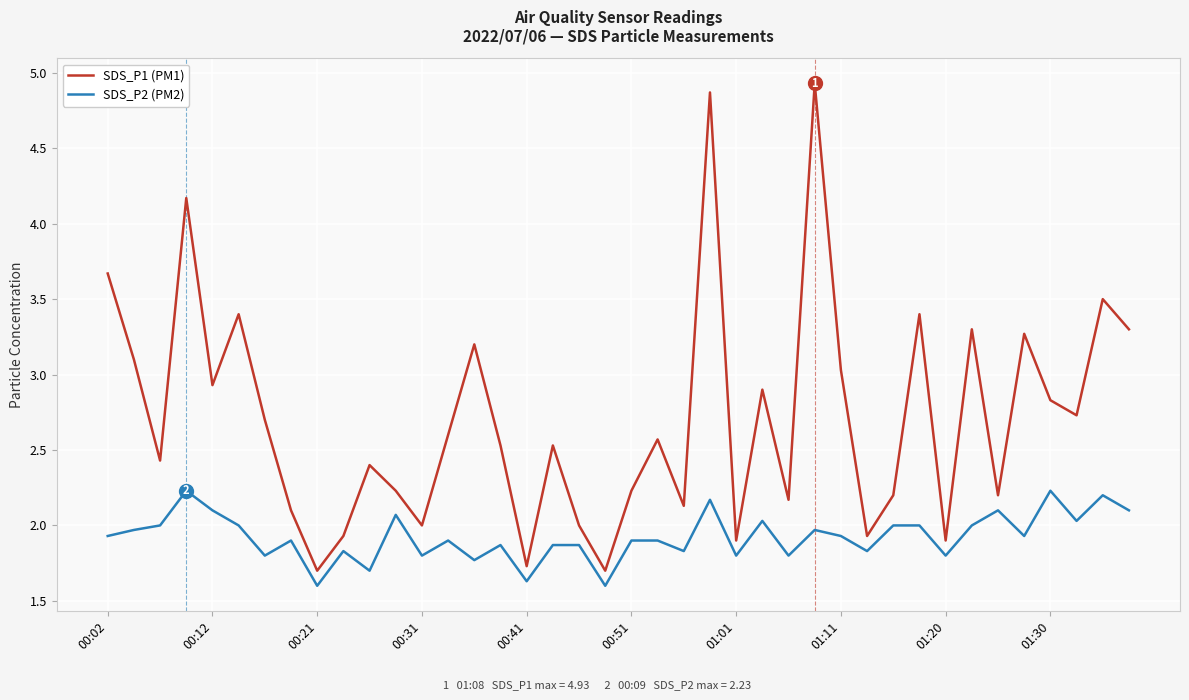

True or false: SDS_P2 (PM2) and SDS_P1 (PM1) cross at least once.

False